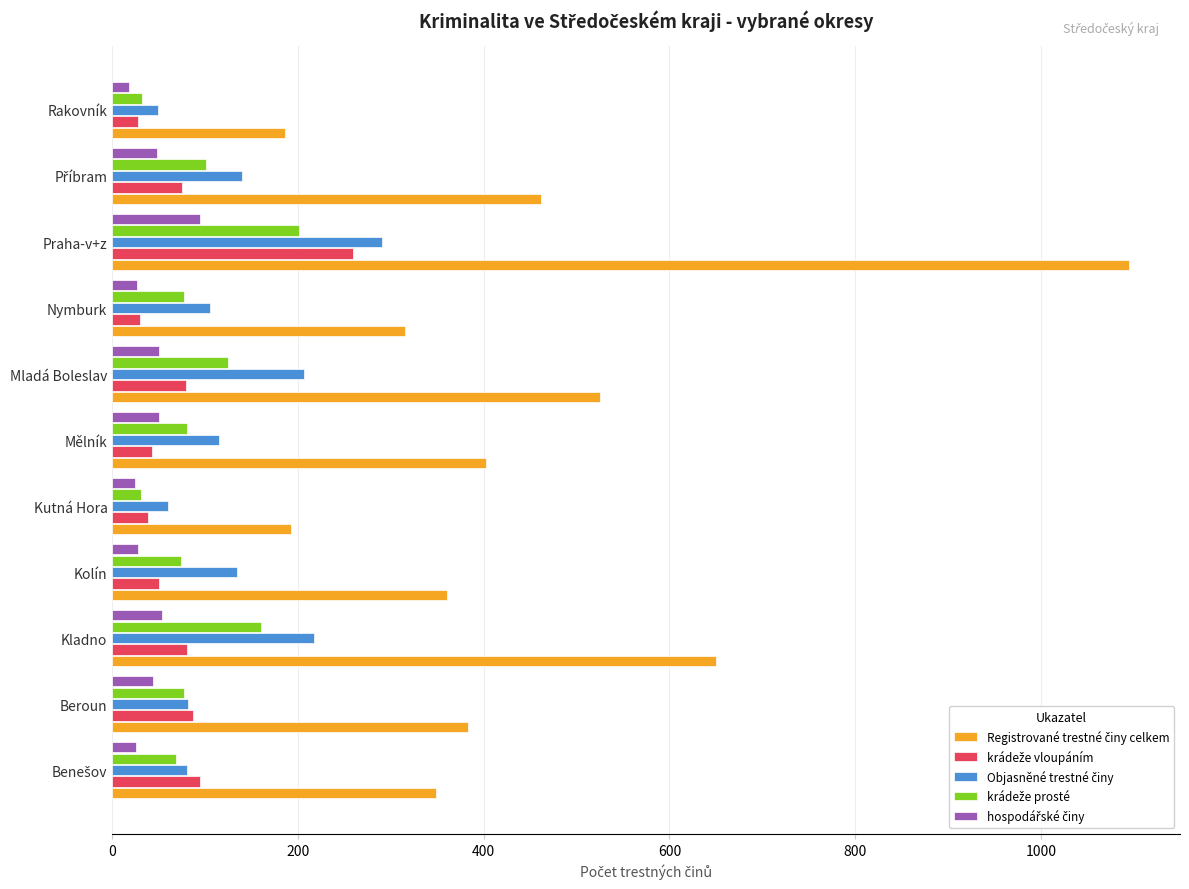

At which category is the sum across all series the highest?

Praha-v+z